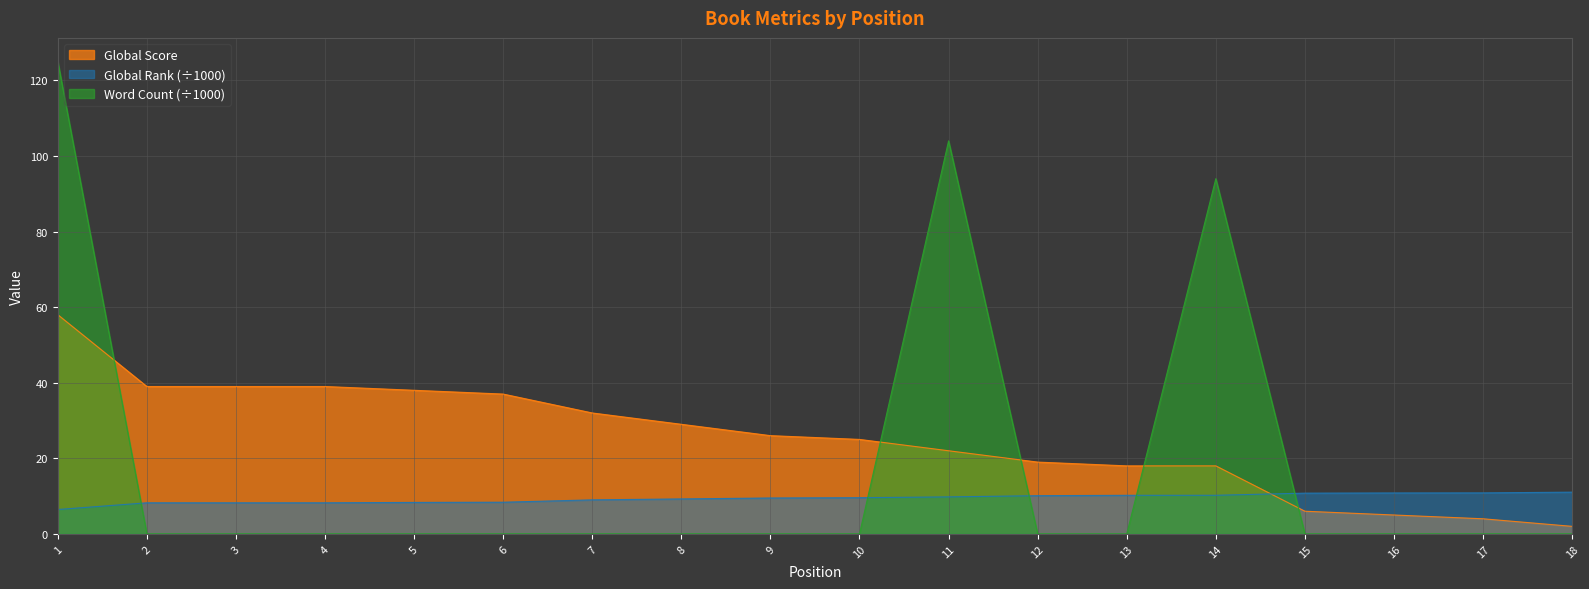

Rank the series by their average value, from lowest to highest.

Global Rank (÷1000), Word Count (÷1000), Global Score